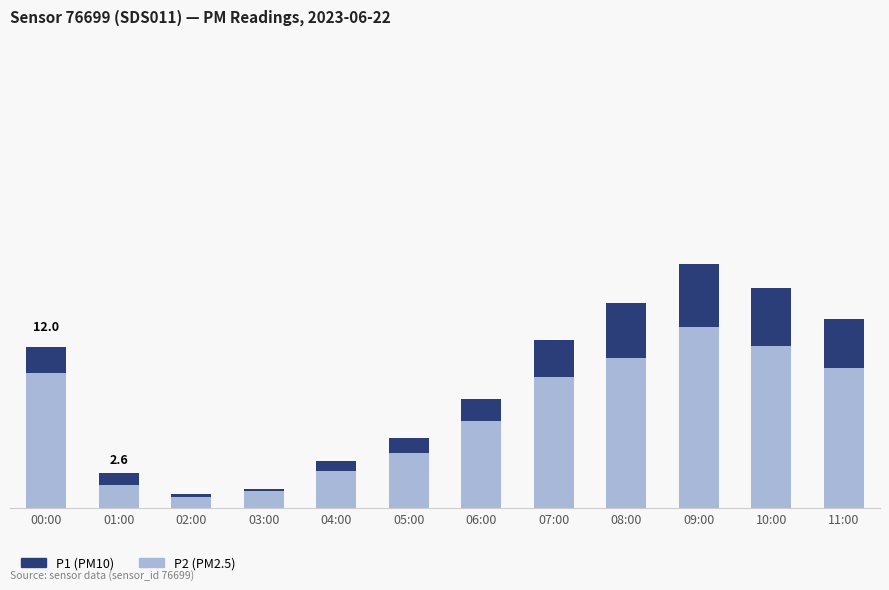

Which category has the highest value in the P2 (PM2.5) series?

09:00